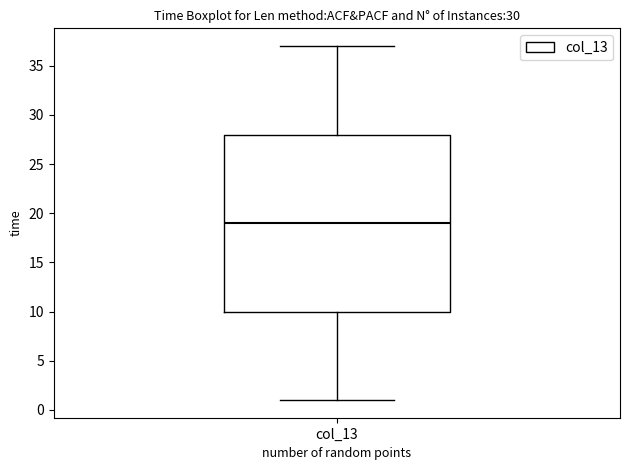

Transcribe this box plot: give where the median line is, the range the box spans, and where the two whiskers end, as read against the y-axis. The values are not printed on the chart, so give them approximately, as read against the axis.

median 19, box 10 to 28, whiskers 1 to 37